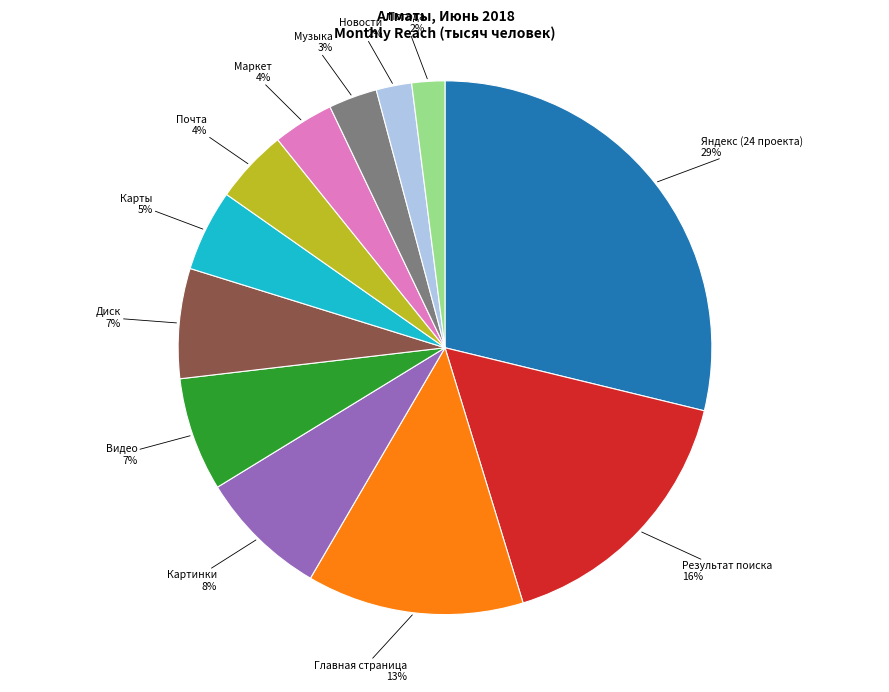

Count the number of slices in the pie.

12